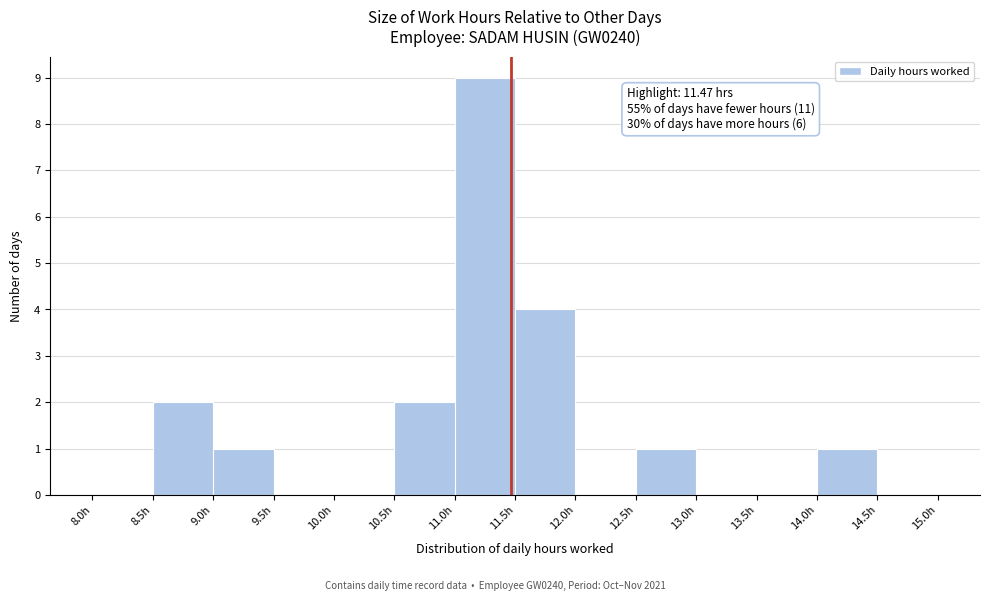

Over which range of the x-axis is the bar tallest?

11.0 to 11.5